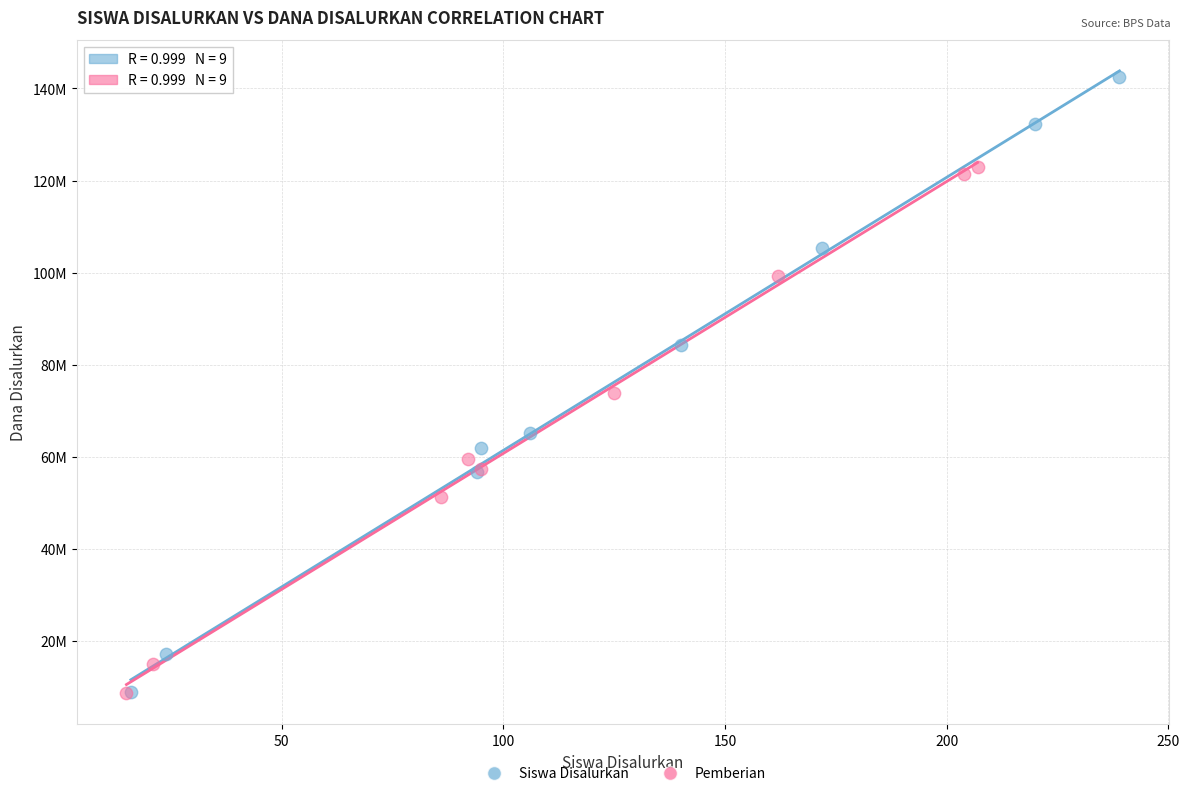

Which series reaches the maximum Y coordinate?

Siswa Disalurkan